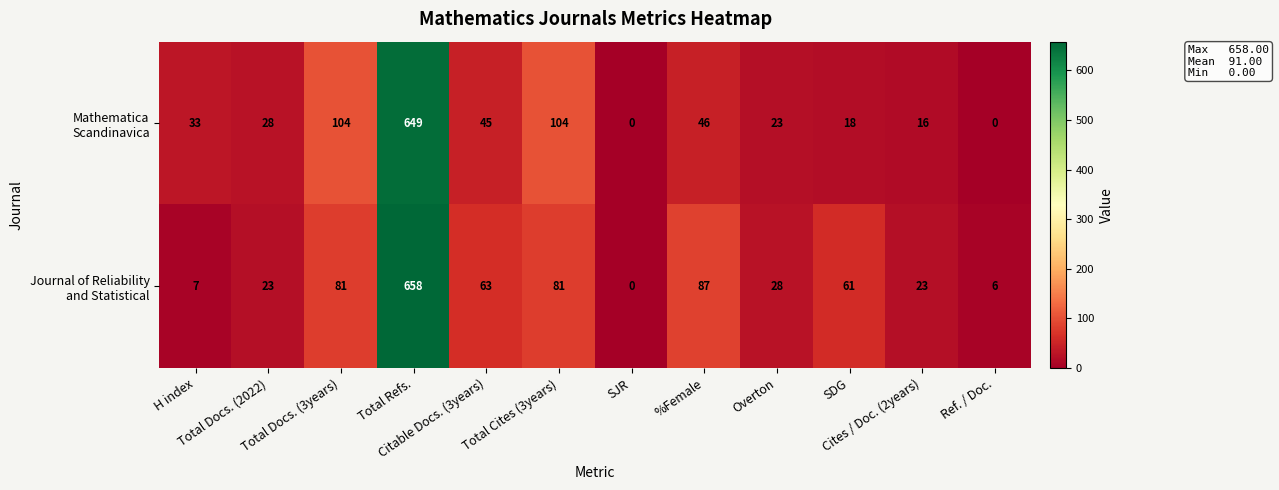

At how many categories does at least one series exceed 13?

10